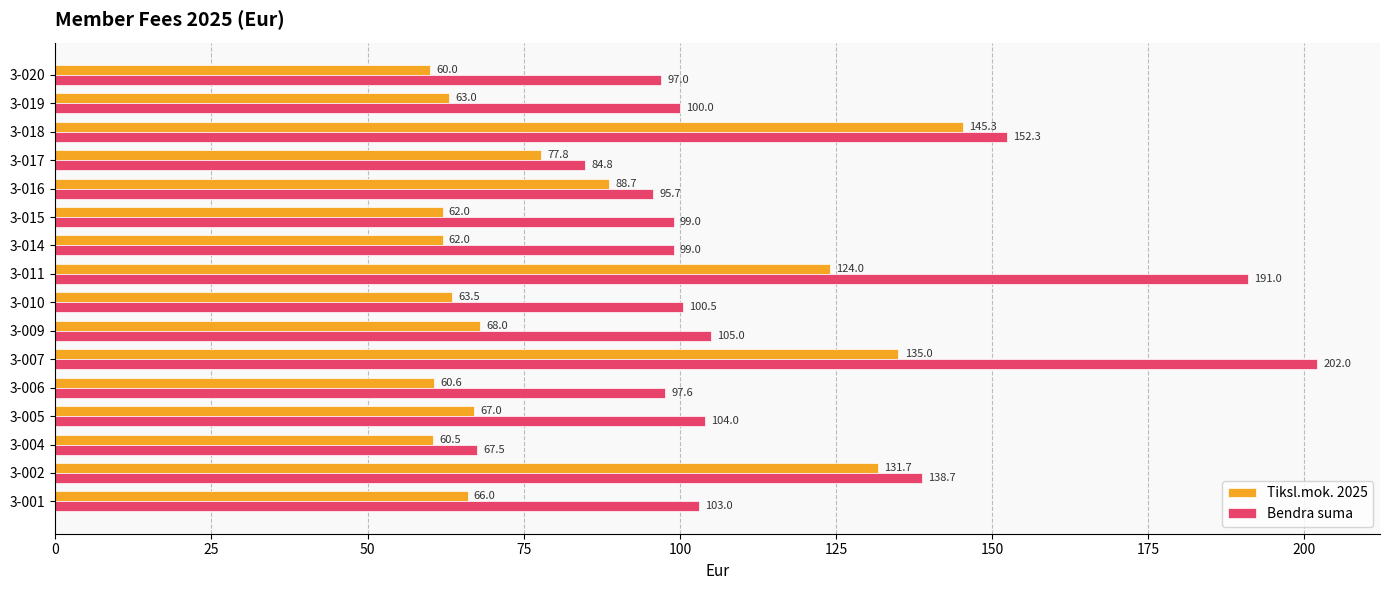

Rank the series by their maximum value, from highest to lowest.

Bendra suma, Tiksl.mok. 2025